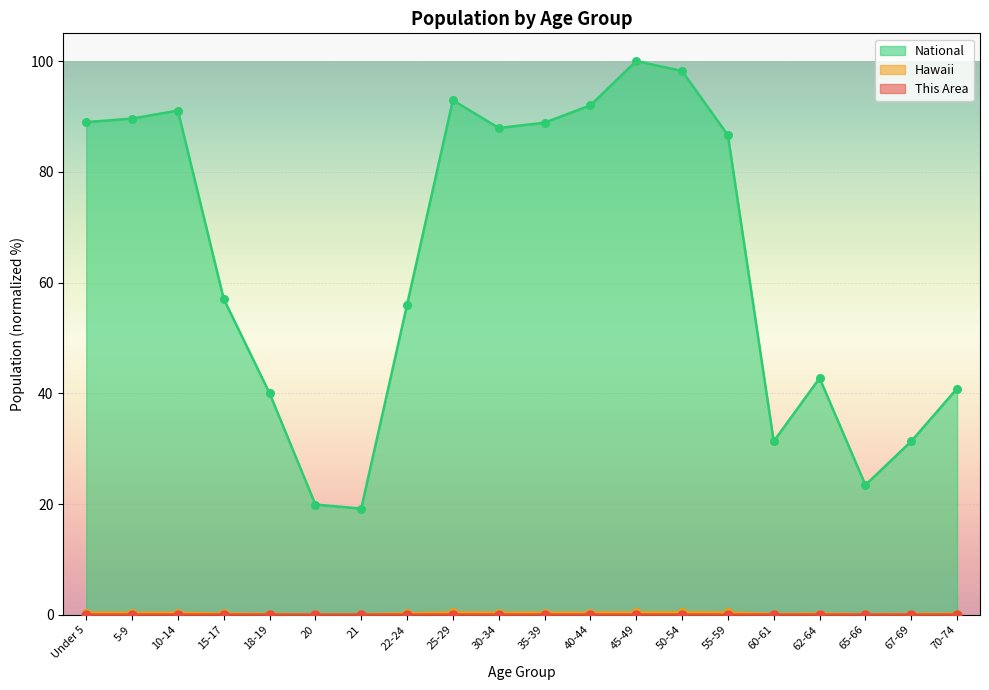

Which series has the largest total across all categories?

National